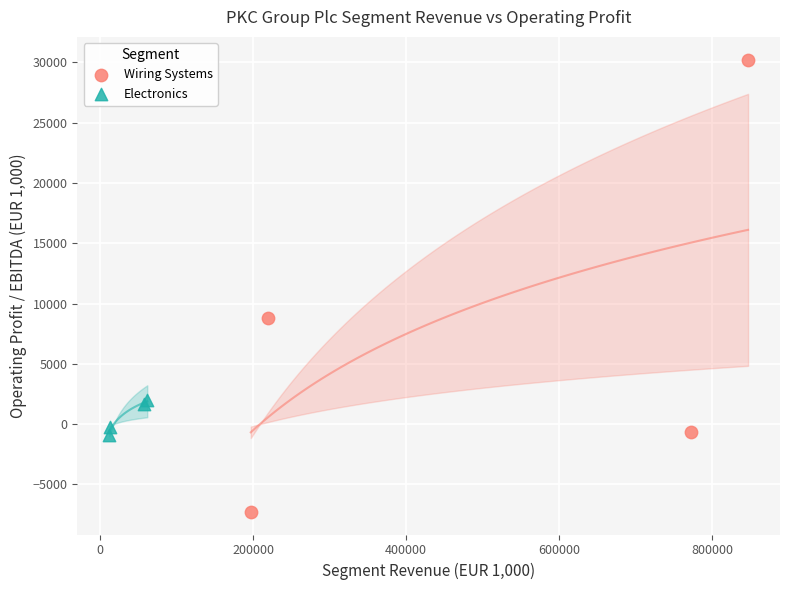

What are all the series names shown in the legend?

Wiring Systems, Electronics